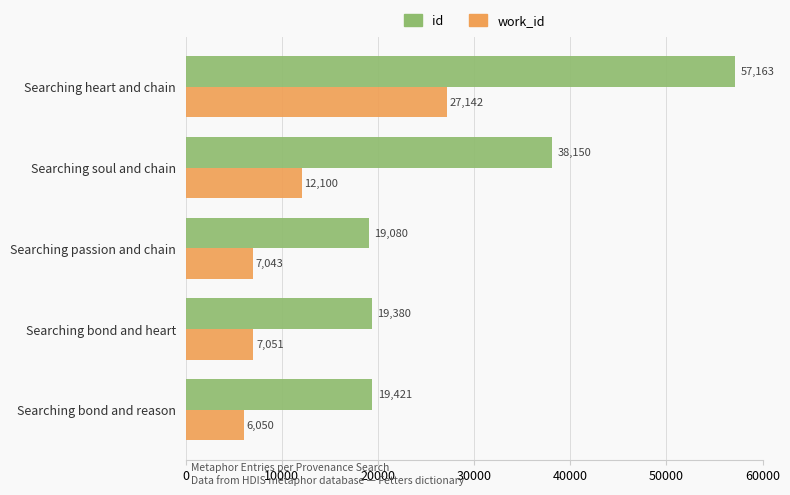

Is the value of id at Searching bond and reason greater than the value of work_id at Searching passion and chain?

Yes